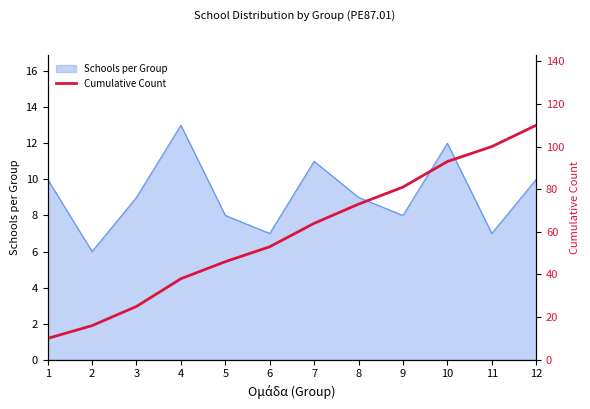

Reading left to right, extract all data points from this chart.

1=10	2=16	3=25	4=38	5=46	6=53	7=64	8=73	9=81	10=93	11=100	12=110